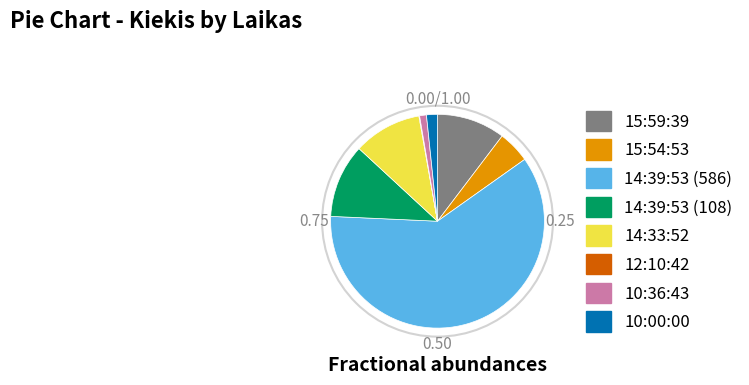

Which has a higher value, 14:39:53 (108) or 15:59:39?

14:39:53 (108)